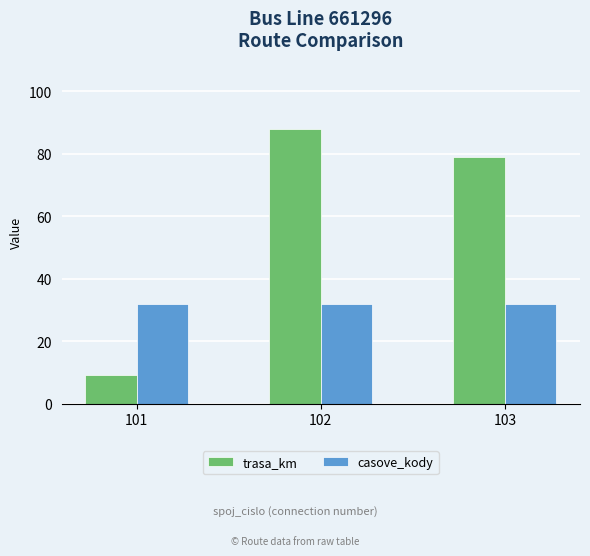

Reading right to left, transcribe all the data shown in this chart.

trasa_km: 103=79	102=88	101=9
casove_kody: 103=32	102=32	101=32